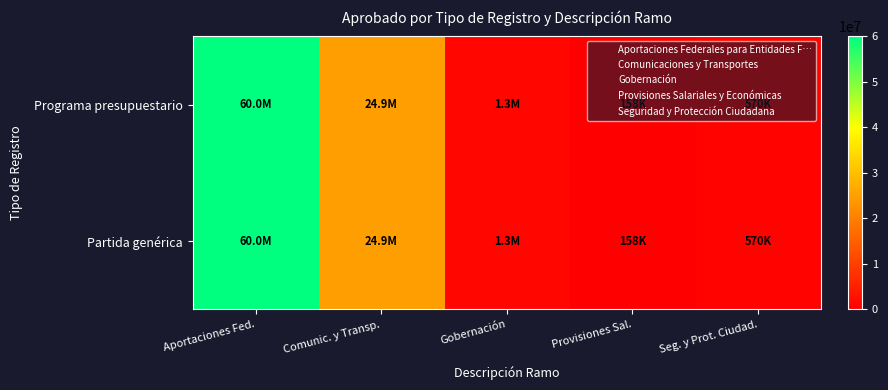

Reading left to right, what are all the values shown in this chart?

Programa presupuestario: Aportaciones Fed.=60008543.0	Comunic. y Transp.=24935500.0	Gobernación=1329337.4	Provisiones Sal.=158299.0	Seg. y Prot. Ciudad.=569716.1
Partida genérica: Aportaciones Fed.=60008543.0	Comunic. y Transp.=24935500.0	Gobernación=1329337.4	Provisiones Sal.=158299.0	Seg. y Prot. Ciudad.=569716.1